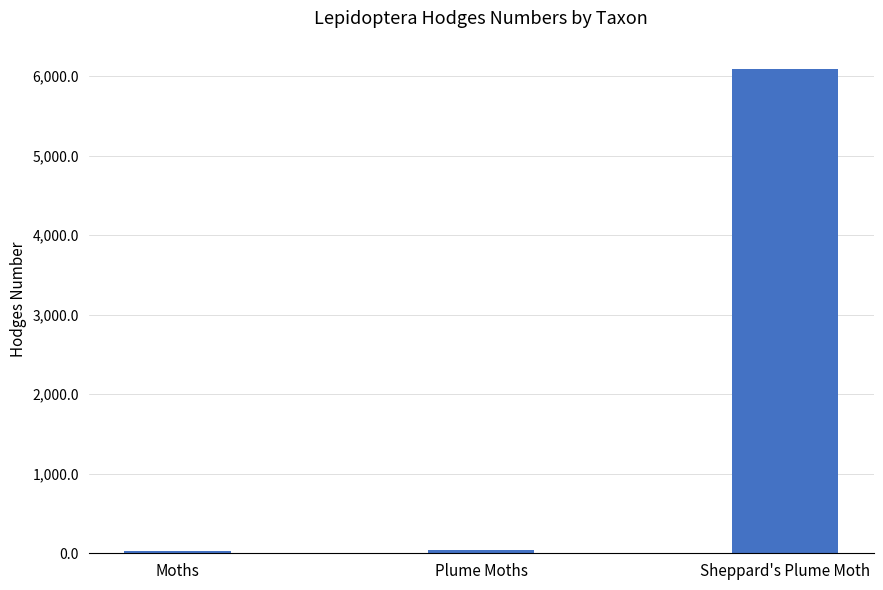

What is the ratio of the value at Moths to the value at Plume Moths?

0.6